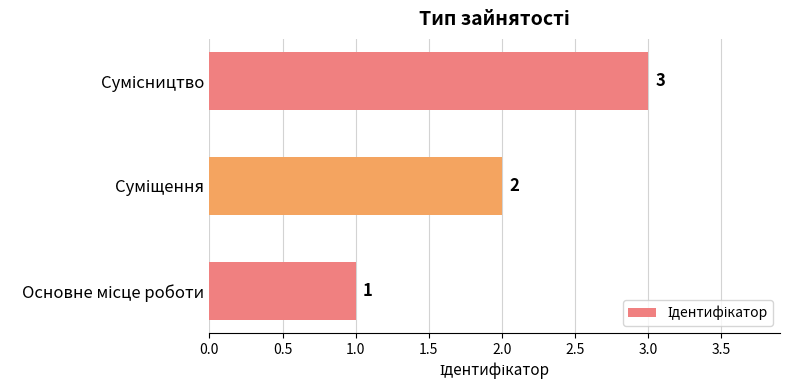

What is the difference between the second highest and minimum values?

1